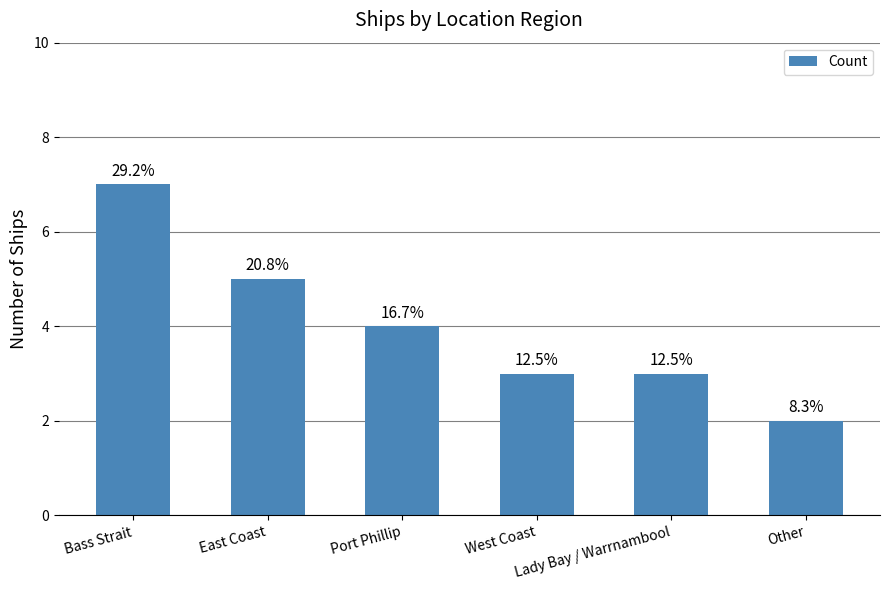

Which category has the highest value across all series?

Bass Strait